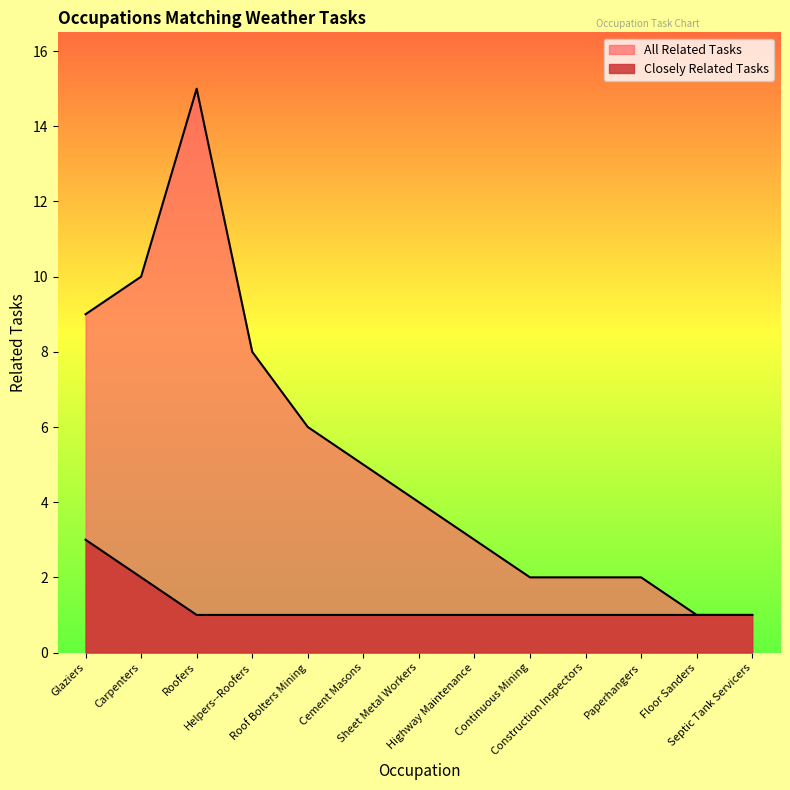

Does the chart display data point markers on the line(s)?

No